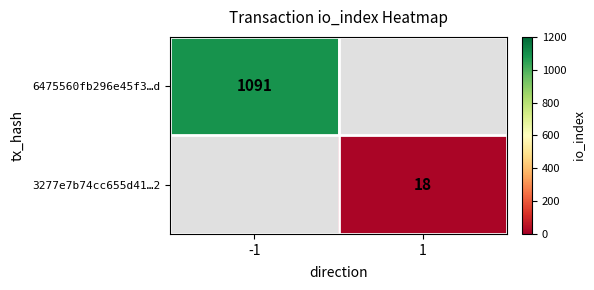

Is it true that 3277e7b74cc655d41…2 equals 18 at 1?

True